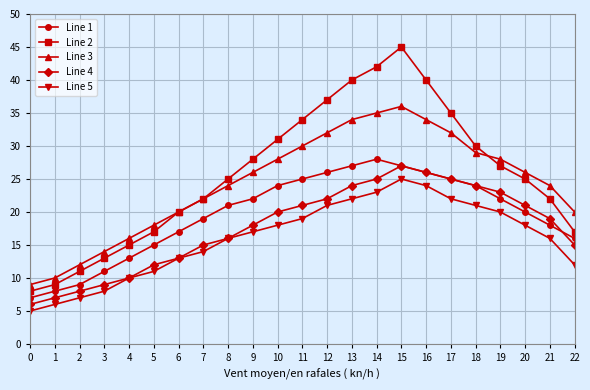

True or false: Line 2 has more than 2 interior local peaks.

False